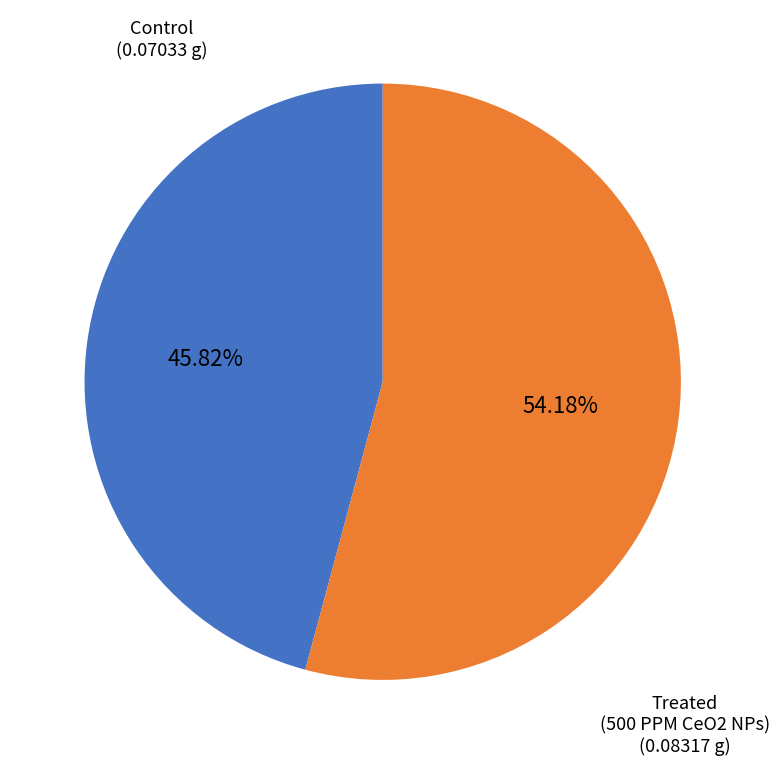

Is it true that Treated (500 PPM CeO2 NPs) is 67% of the pie?

False